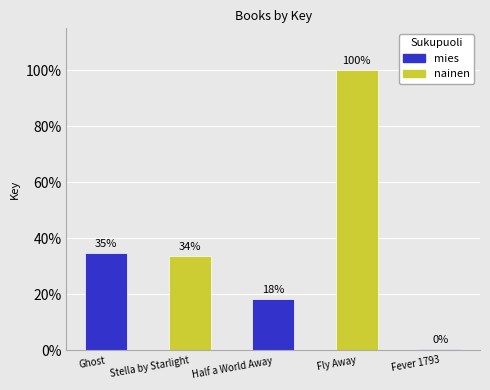

Which has a higher value, Stella by Starlight or Half a World Away?

Stella by Starlight